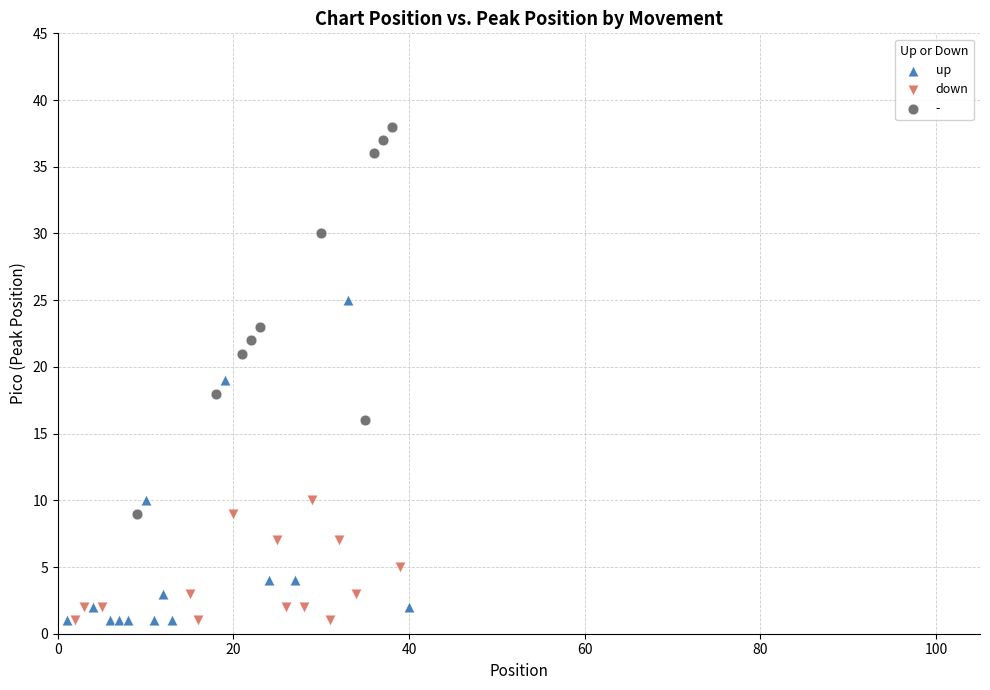

Which series reaches the maximum Y coordinate?

-